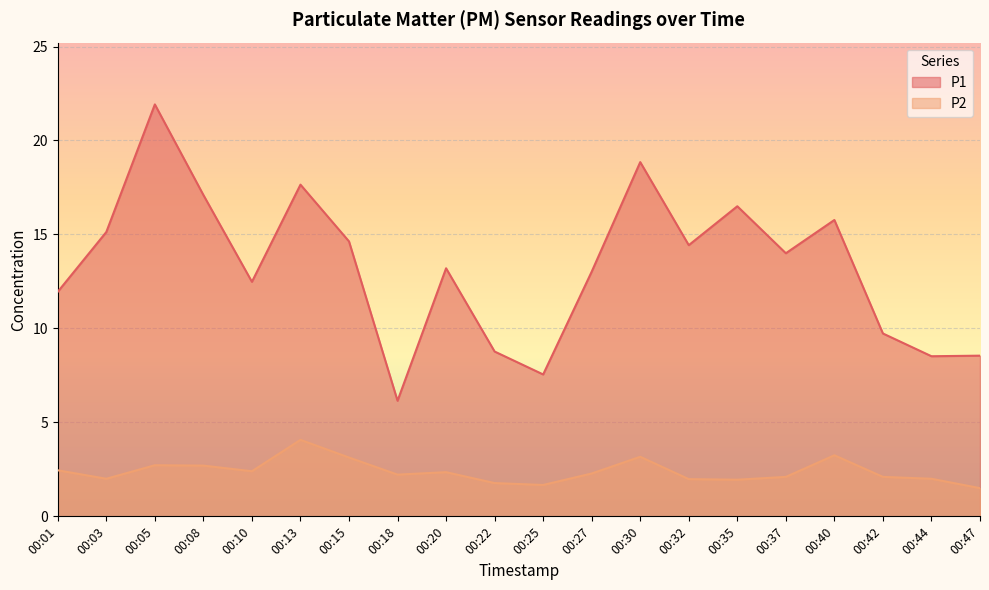

How many interior local peaks does the P1 series have?

6